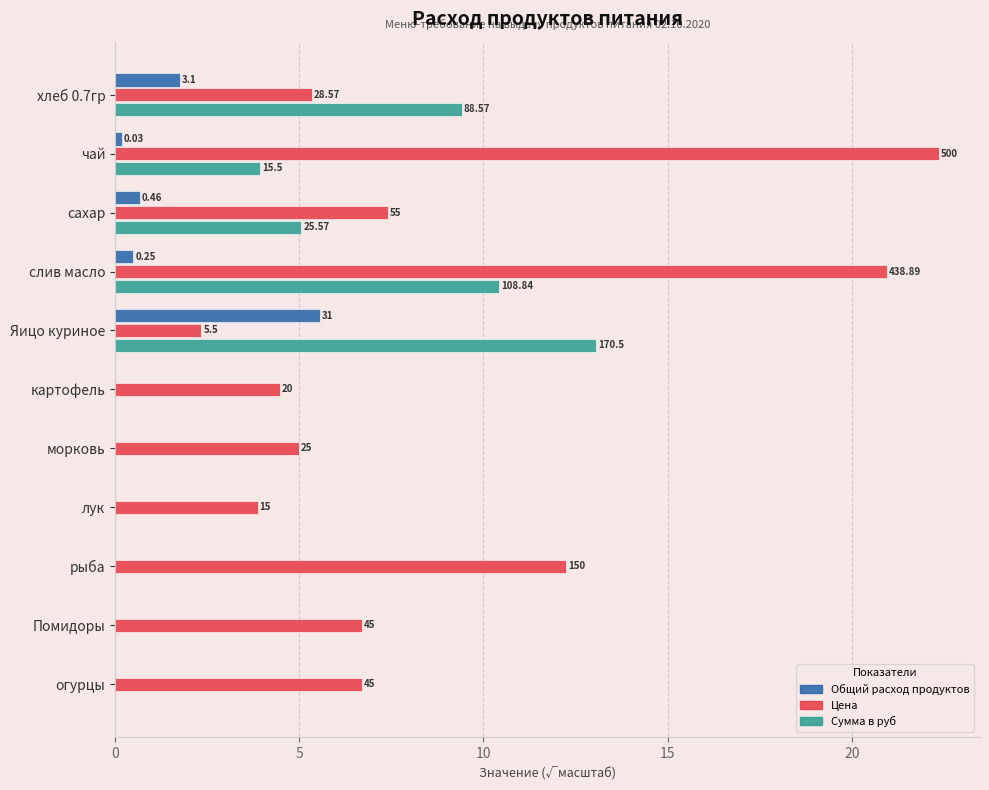

Reading right to left, extract all data points from this chart.

Общий расход продуктов: 0.0	0.0	0.0	0.0	0.0	0.0	5.6	0.5	0.7	0.2	1.8
Цена: 6.7	6.7	12.2	3.9	5.0	4.5	2.3	20.9	7.4	22.4	5.3
Сумма в руб: 0.0	0.0	0.0	0.0	0.0	0.0	13.1	10.4	5.1	3.9	9.4